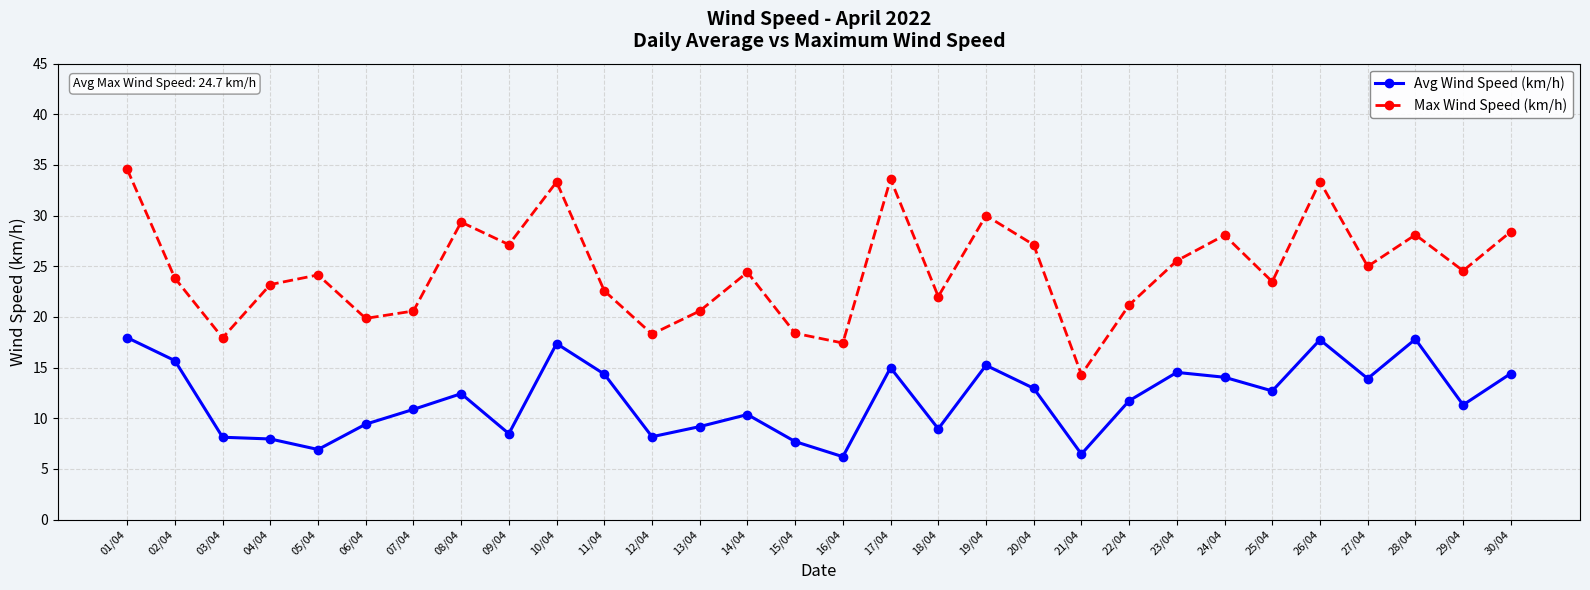

True or false: Avg Wind Speed (km/h) has a value of 2.0 at 13/04.

False